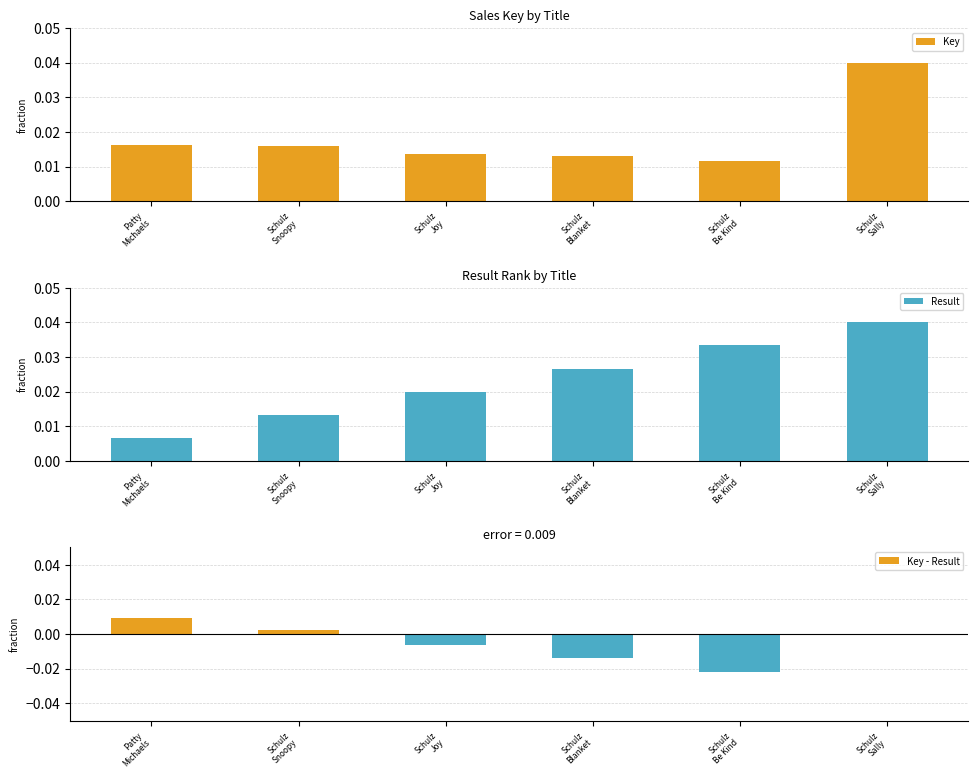

How many Key values are between 0 and 1?

6